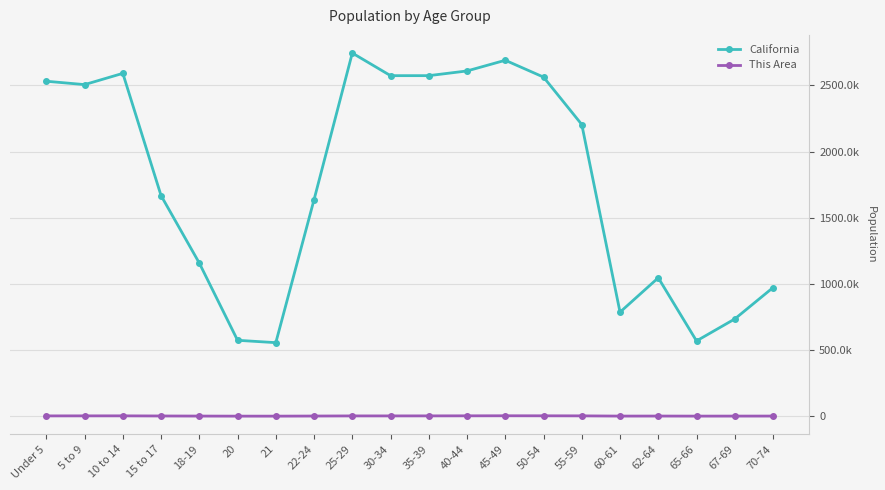

Where is the first local minimum for This Area?

21